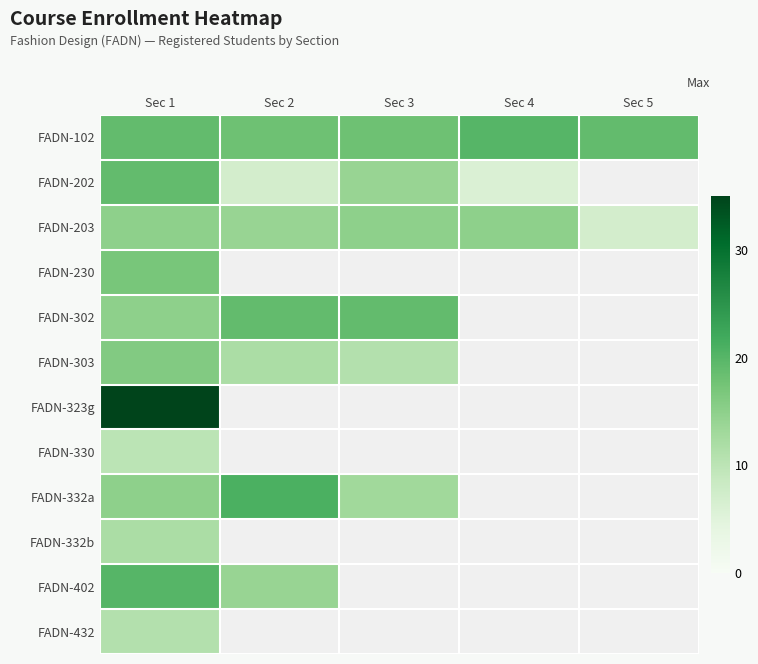

Which category has the highest value in the FADN-202 series?

Sec 1